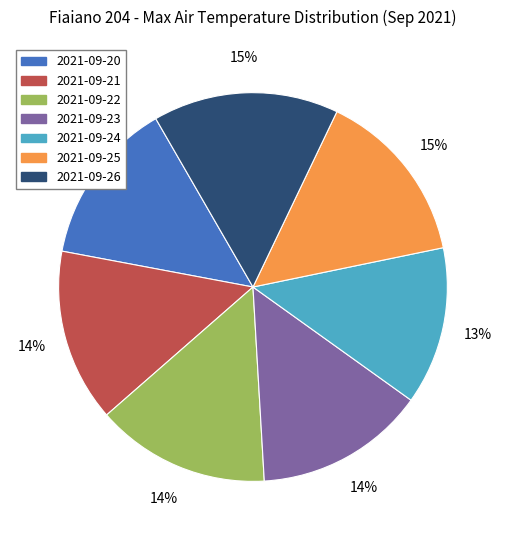

To the nearest percent, what is the difference between the largest and smallest slice percentages?

2%